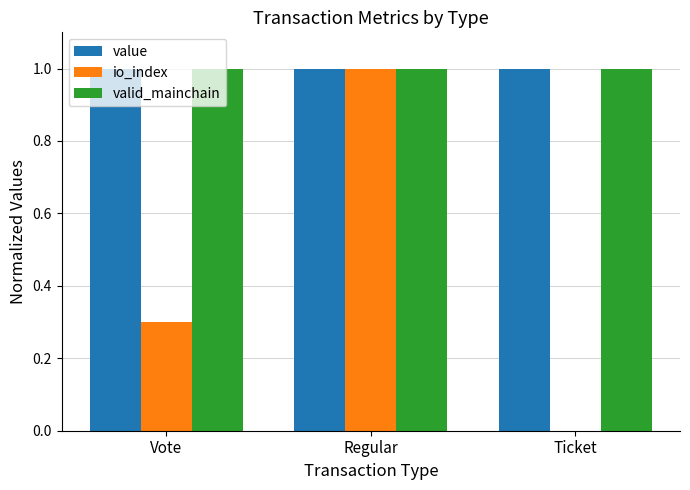

What is the greatest value displayed?

1.0